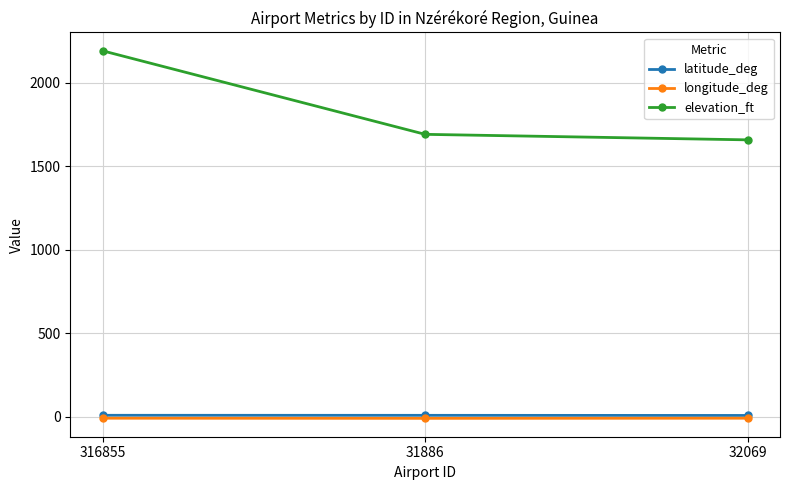

At how many categories does at least one series exceed 158?

3